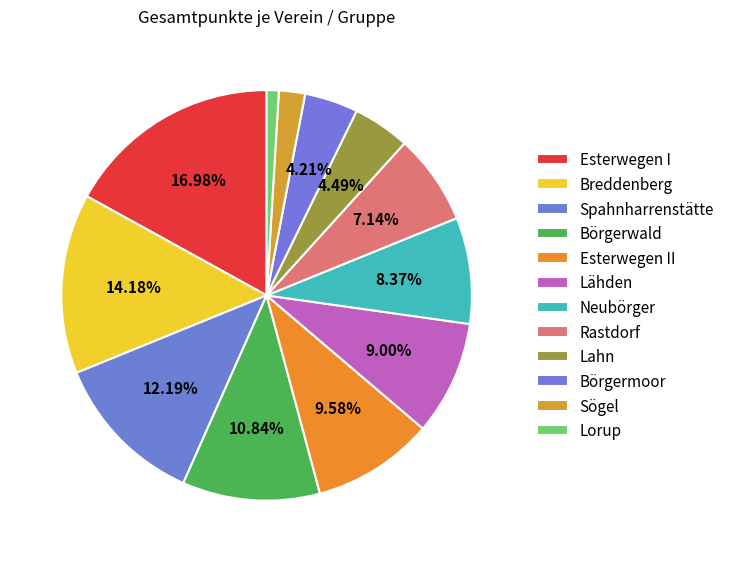

To the nearest percent, what percentage of the pie is Breddenberg?

14%